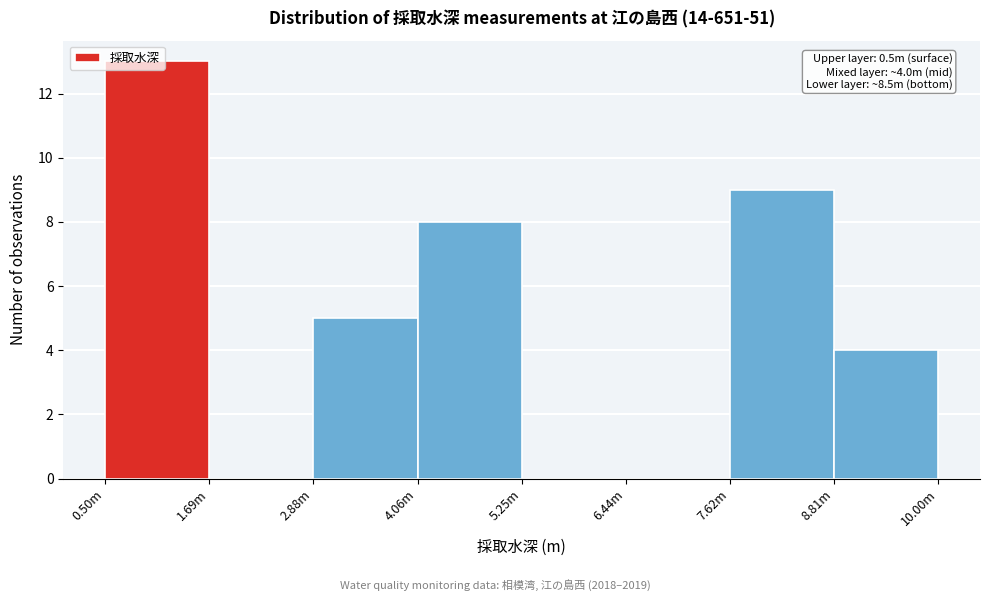

Where is the data nearest to the value 6?

2.88m